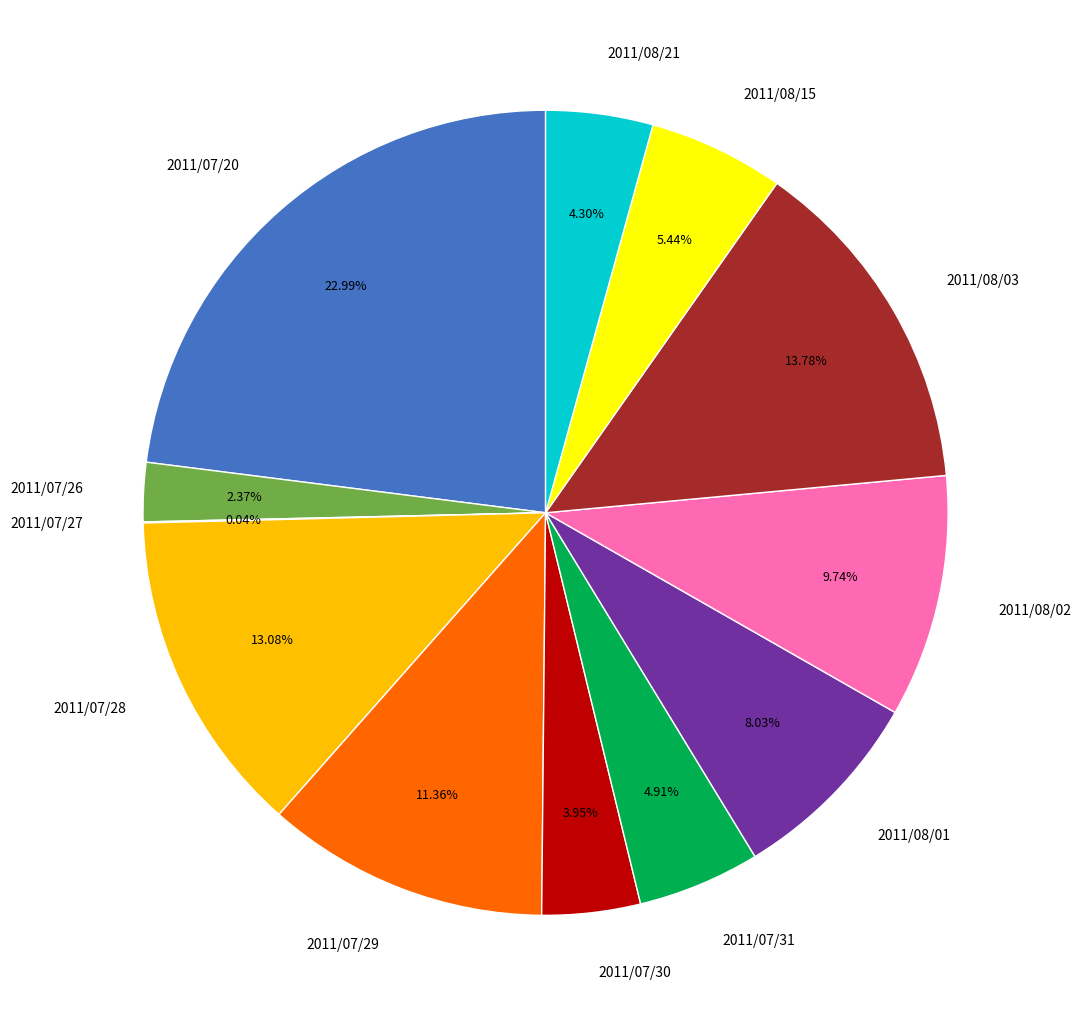

To the nearest percent, what is the difference between the 2011/08/01 and 2011/07/28 slice percentages?

5%